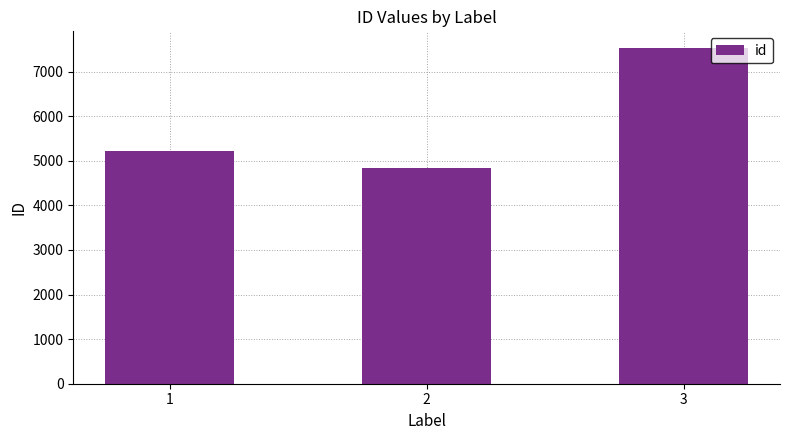

What is the value of the 2nd bar from the left?

4830